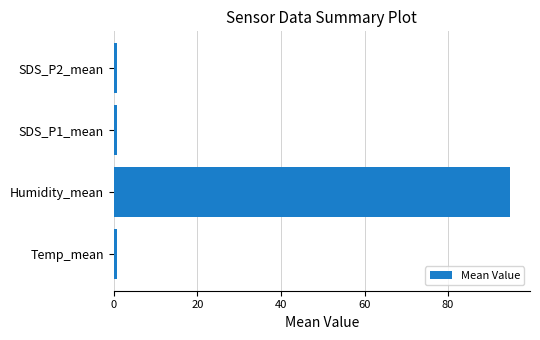

What is the sum of all values?

97.3